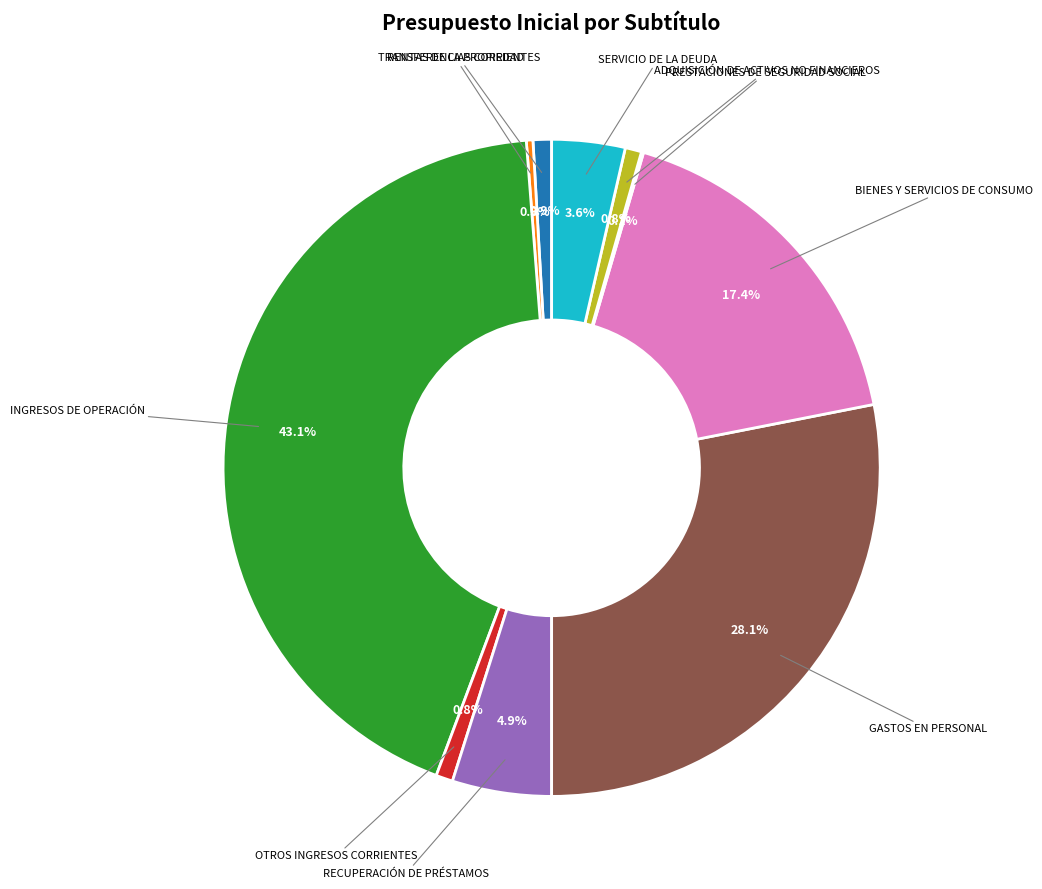

Is there a majority slice in this chart?

No